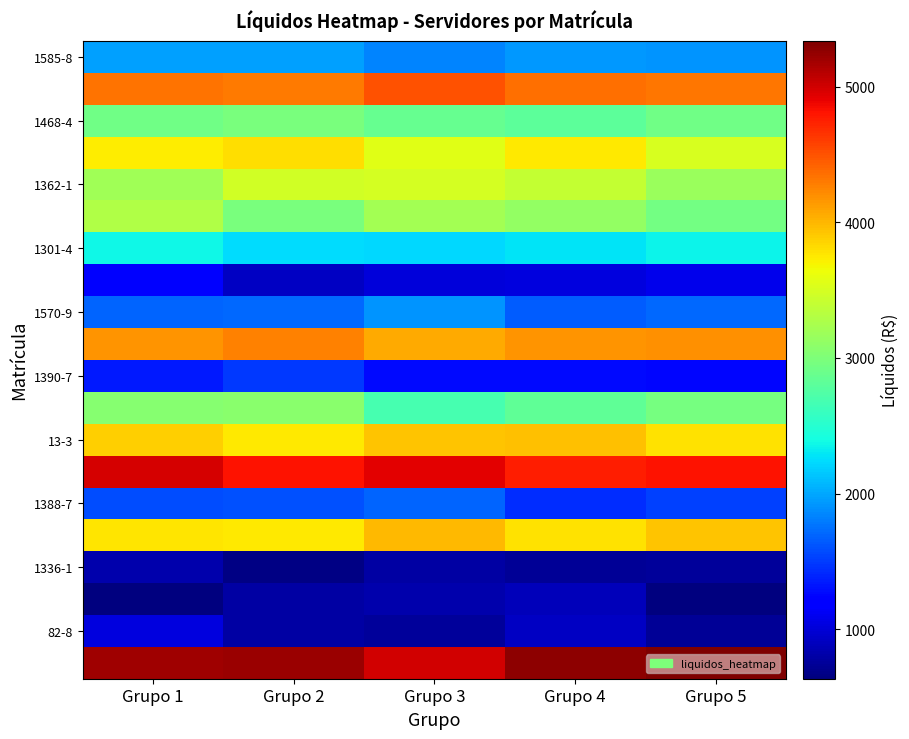

Which has a higher value, Grupo 5 or Grupo 4?

Grupo 4